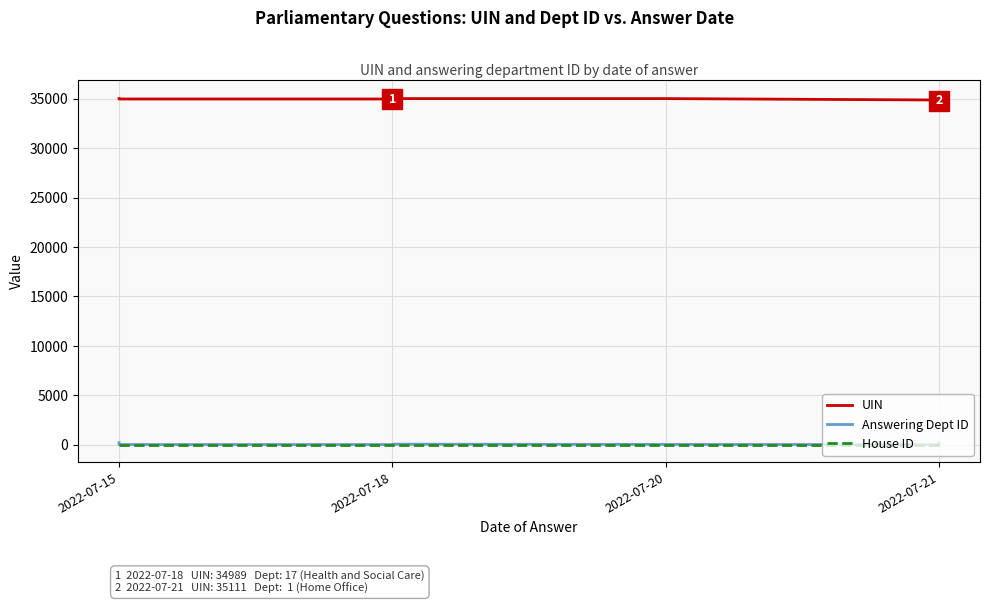

Between 2022-07-18 and 2022-07-21, which series saw the biggest shift?

UIN